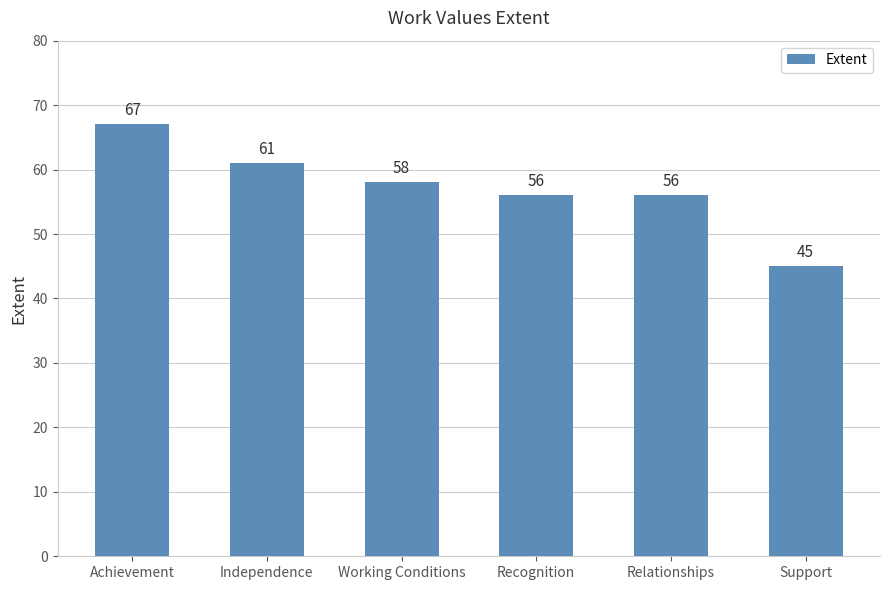

Reading right to left, what are all the values shown in this chart?

Support=45	Relationships=56	Recognition=56	Working Conditions=58	Independence=61	Achievement=67